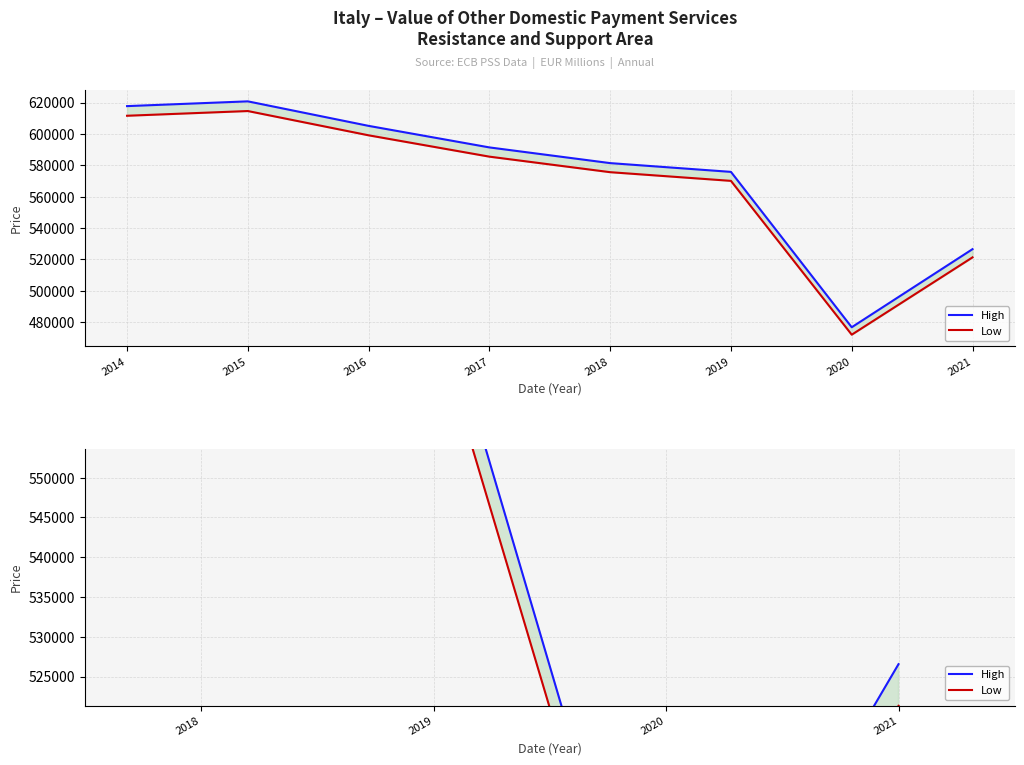

True or false: Low and High cross at least once.

False